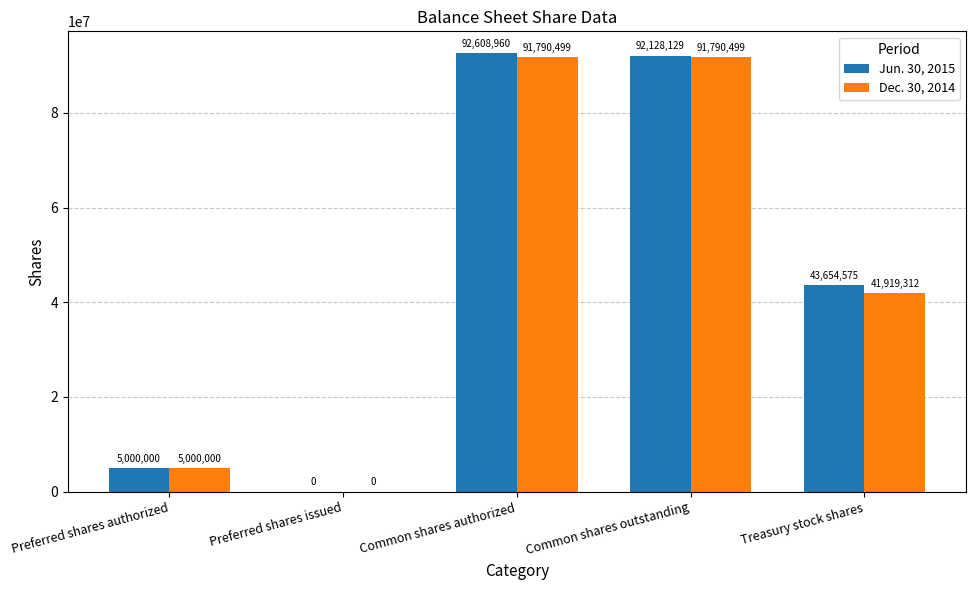

Are the bars horizontal?

No